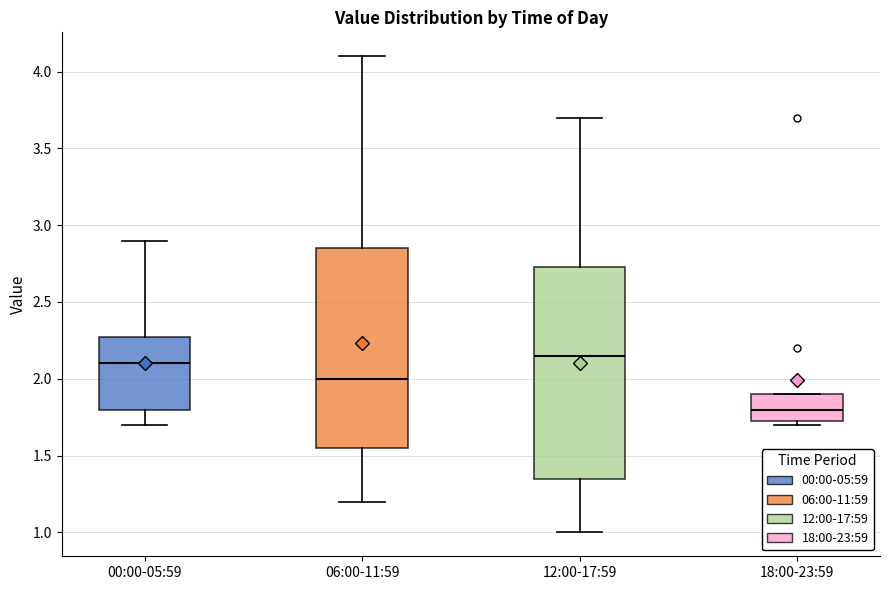

Reading left to right, read every box against the y-axis: the position of its median line, the range the box covers, and the ends of its whiskers. The values are not printed on the chart, so give them approximately, as read against the axis.

00:00-05:59: median 2.10, box 1.80 to 2.30, whiskers 1.70 to 2.90
06:00-11:59: median 2.00, box 1.55 to 2.85, whiskers 1.20 to 4.10
12:00-17:59: median 2.15, box 1.35 to 2.75, whiskers 1.00 to 3.70
18:00-23:59: median 1.80, box 1.75 to 1.90, whiskers 1.70 to 1.90